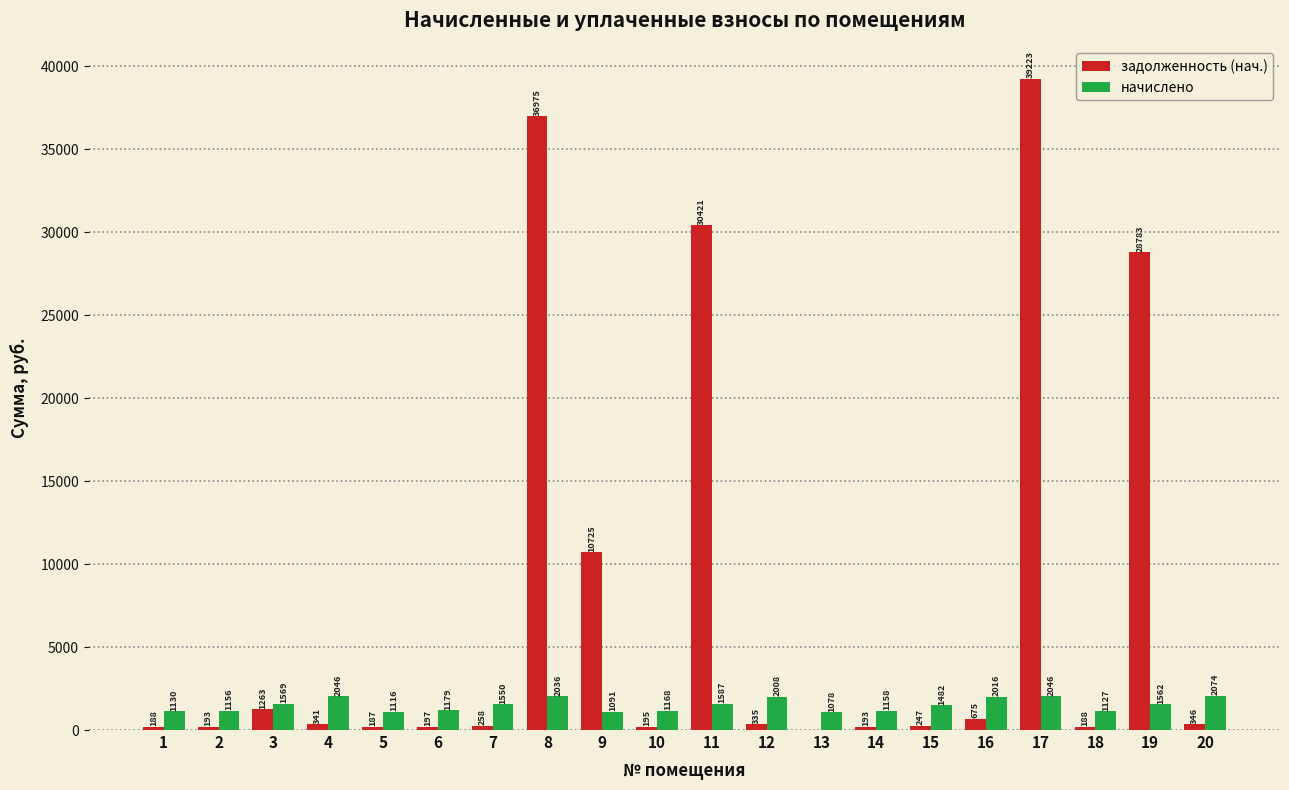

What is the sum of the начислено values at 20 and 11?

3661.3